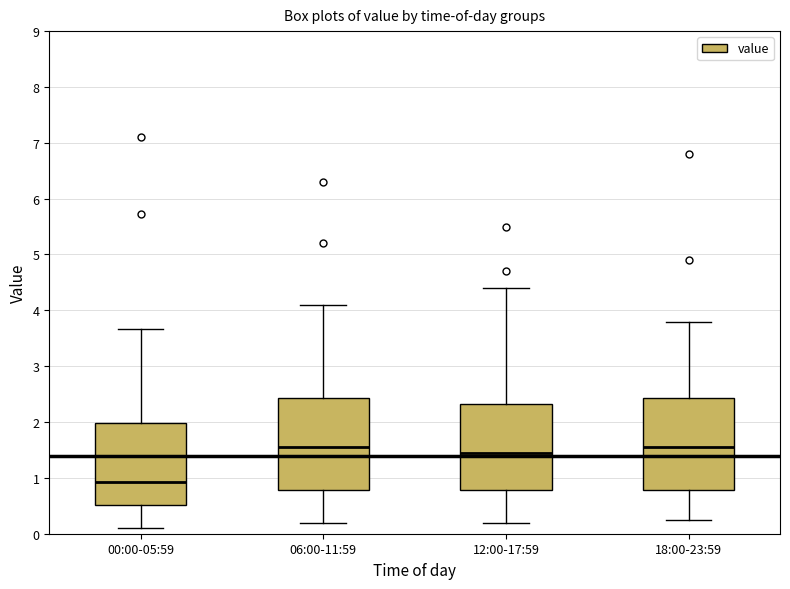

Which box's median line is the lowest?

00:00-05:59